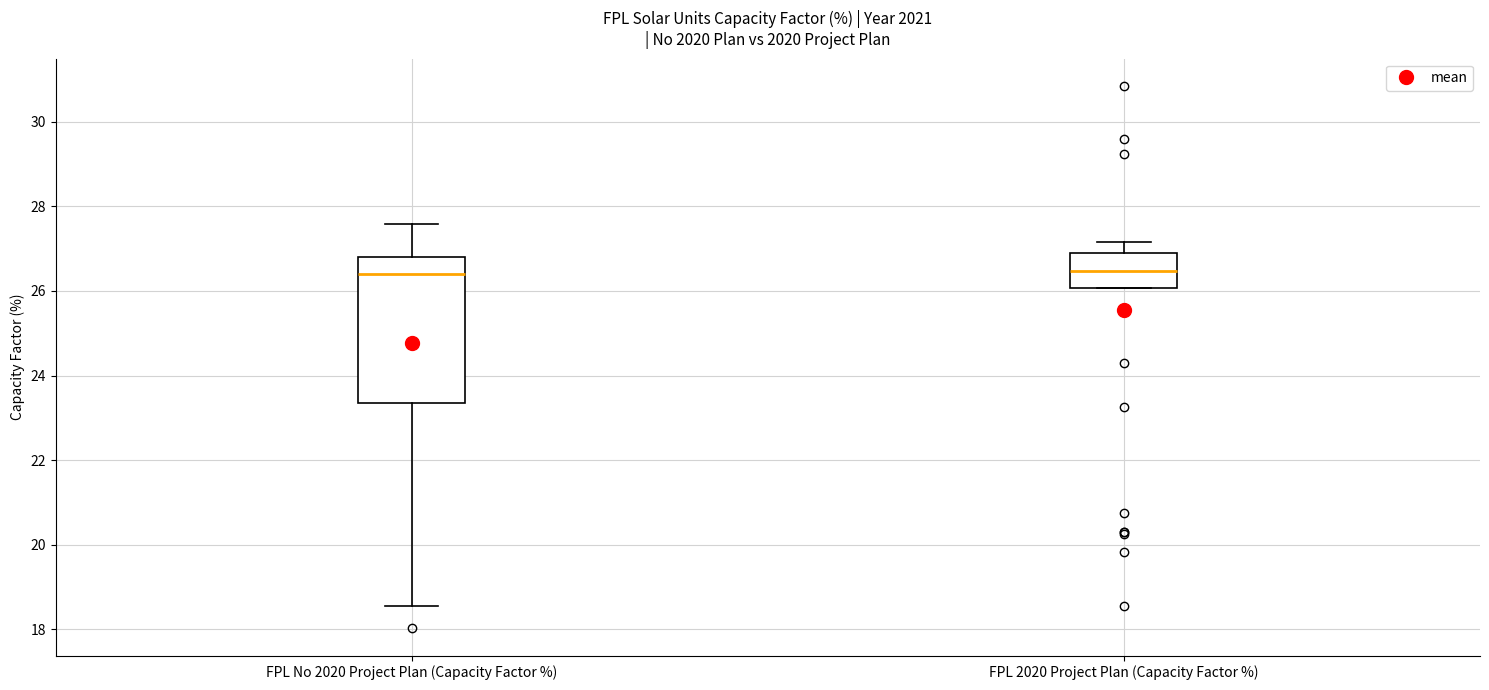

Comparing the boxes themselves (not the whiskers), which one is the tallest?

FPL No 2020 Project Plan (Capacity Factor %)